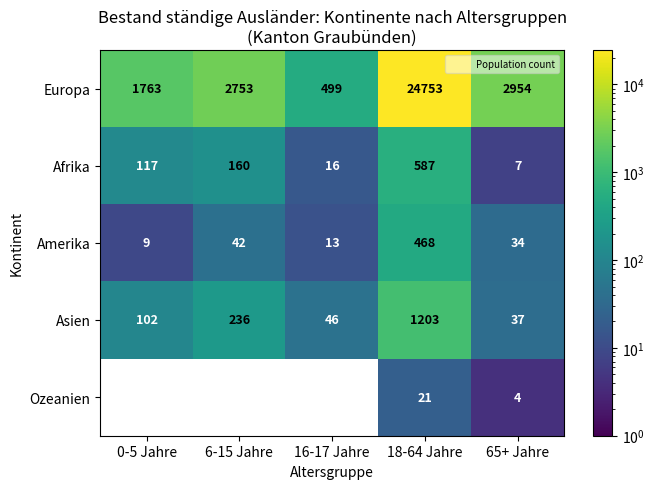

Which label corresponds to the largest value in the chart?

18-64 Jahre